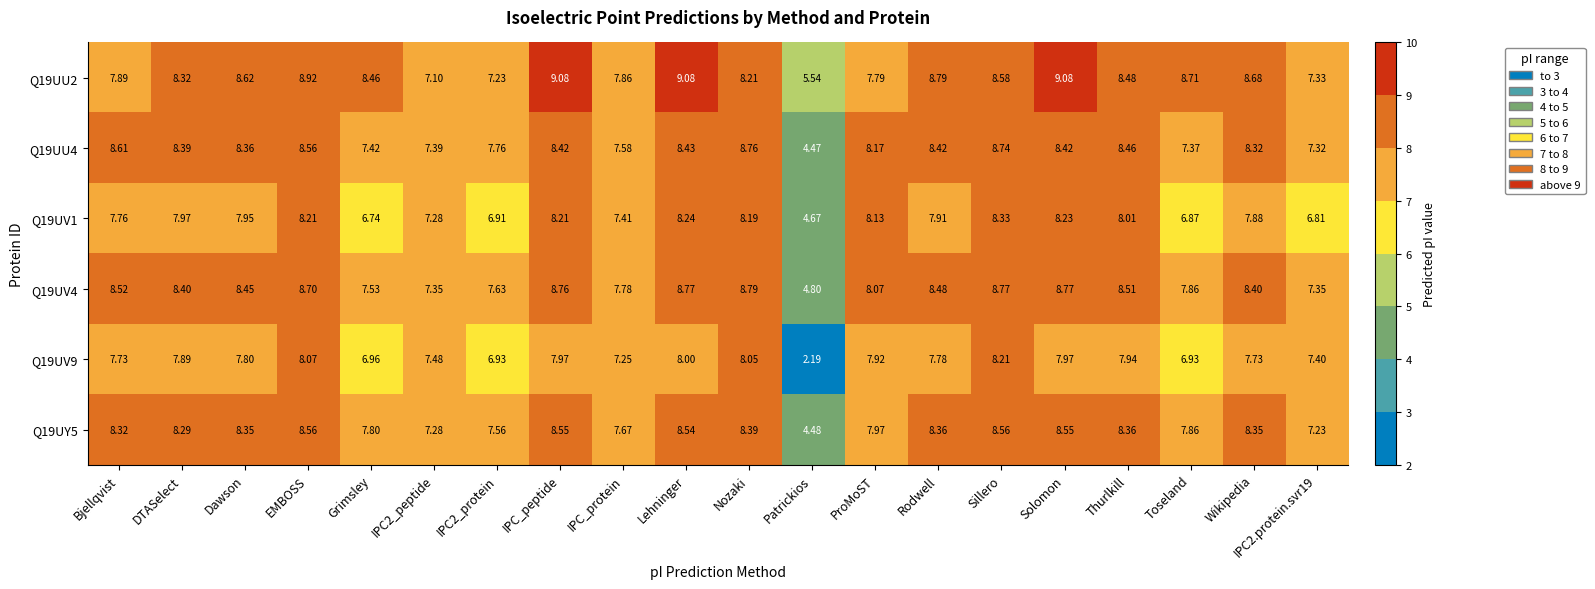

At which category does the chart reach its minimum across all series?

Patrickios